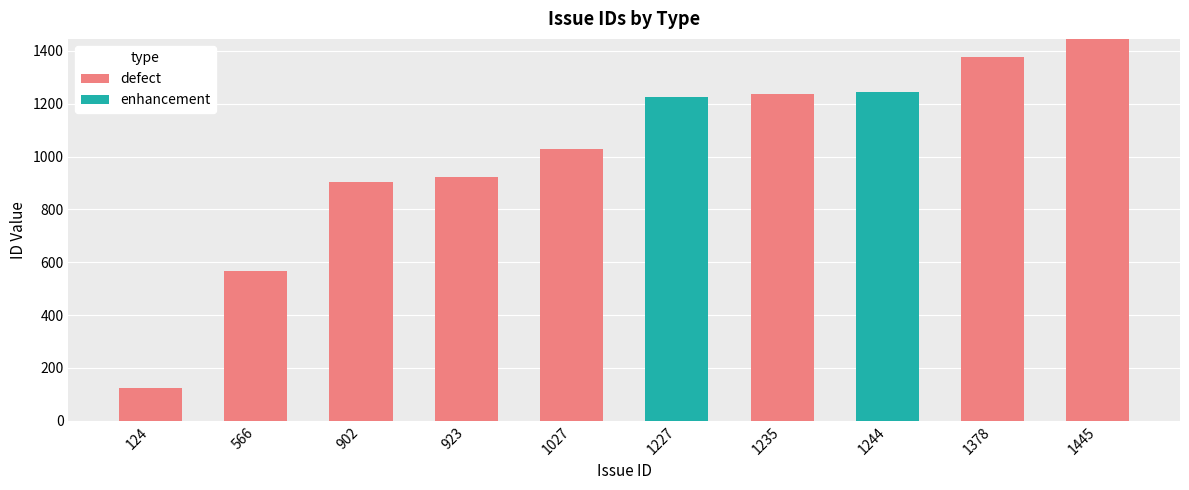

Is it true that defect equals 0 at 1227?

True